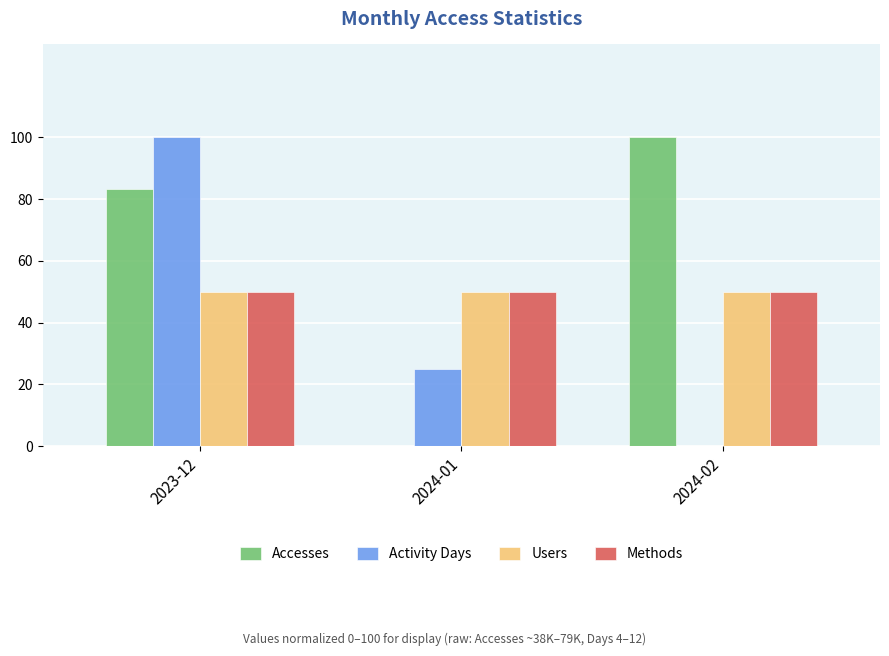

Are the bars grouped side by side (vs. stacked)?

Yes